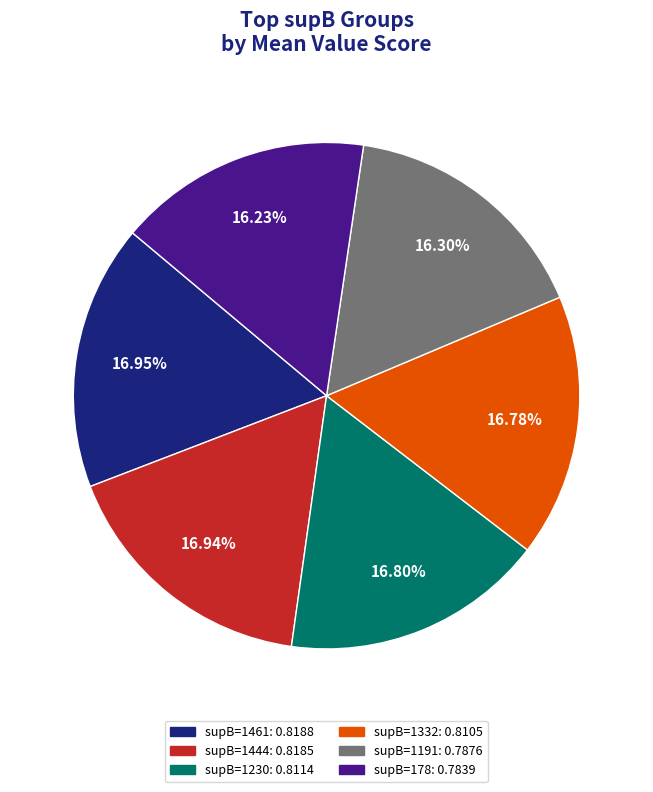

Does any single category account for the majority?

No